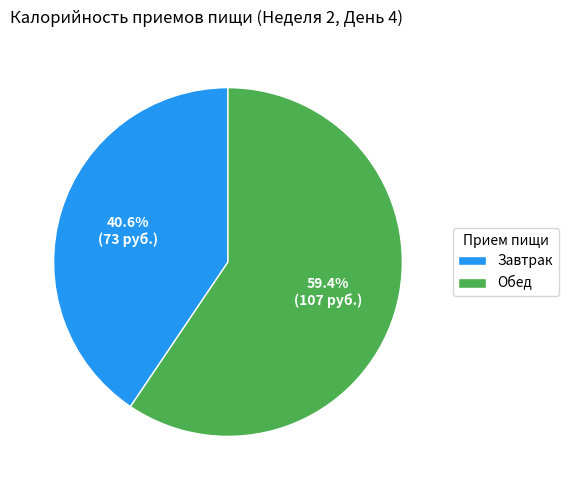

Is there any slice that represents more than half of the pie?

Yes